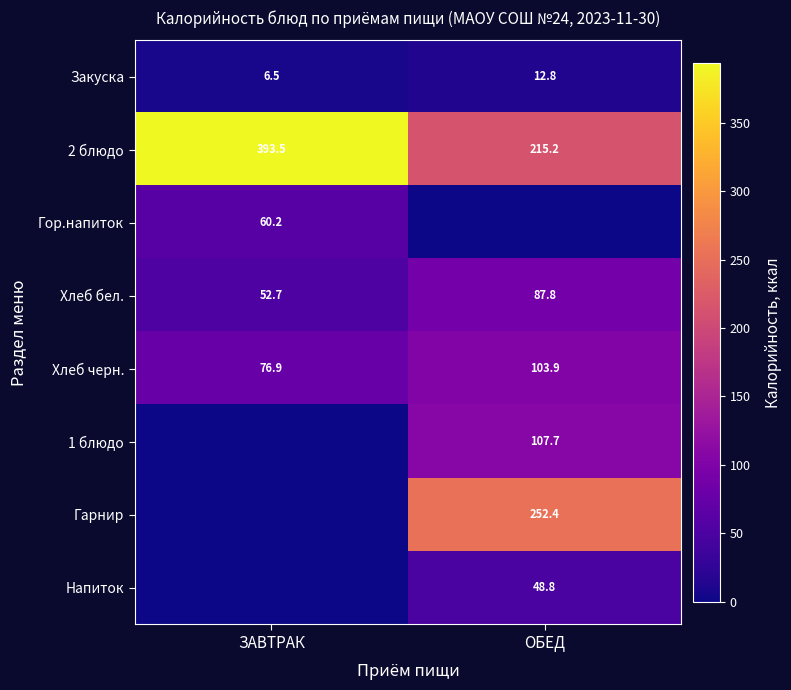

Count the number of data series in this chart.

8